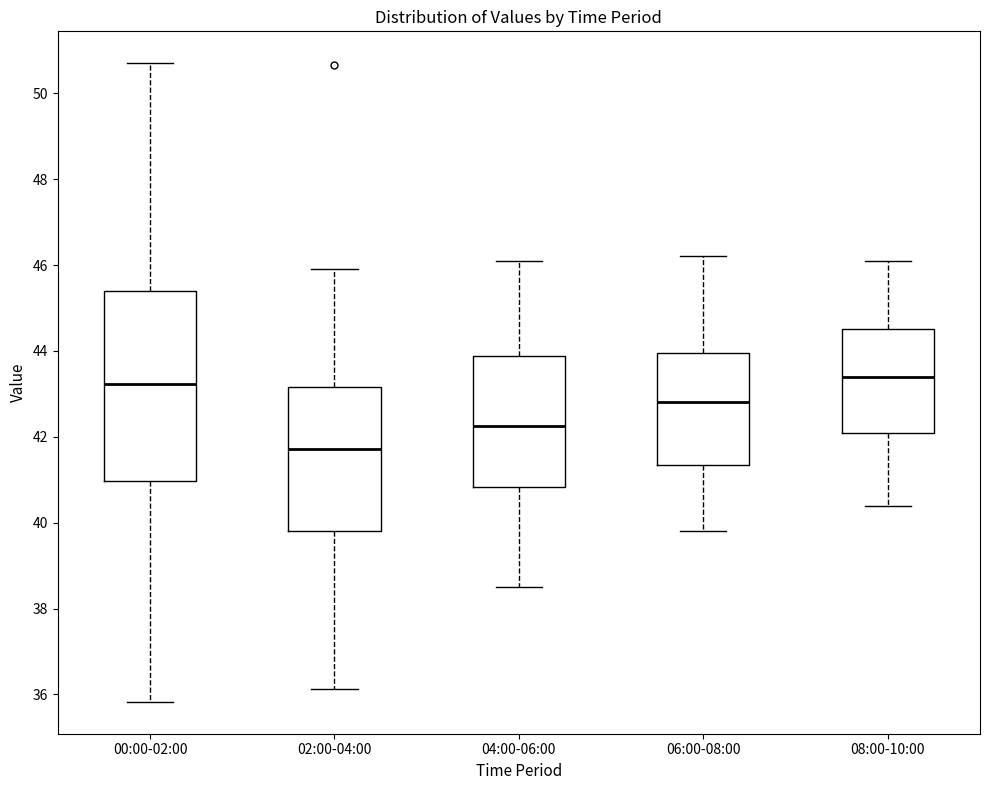

Which box is the tallest, from its lower edge to its upper edge?

00:00-02:00